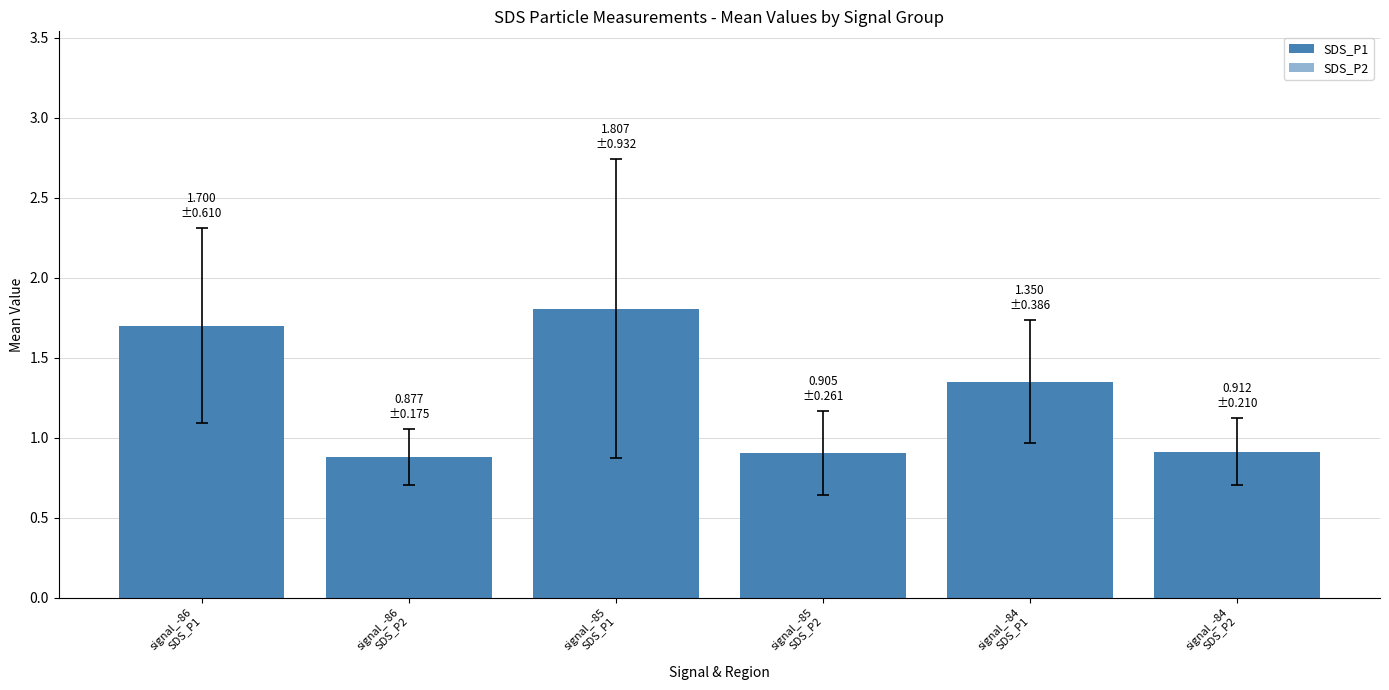

What is the smallest value displayed?

0.9